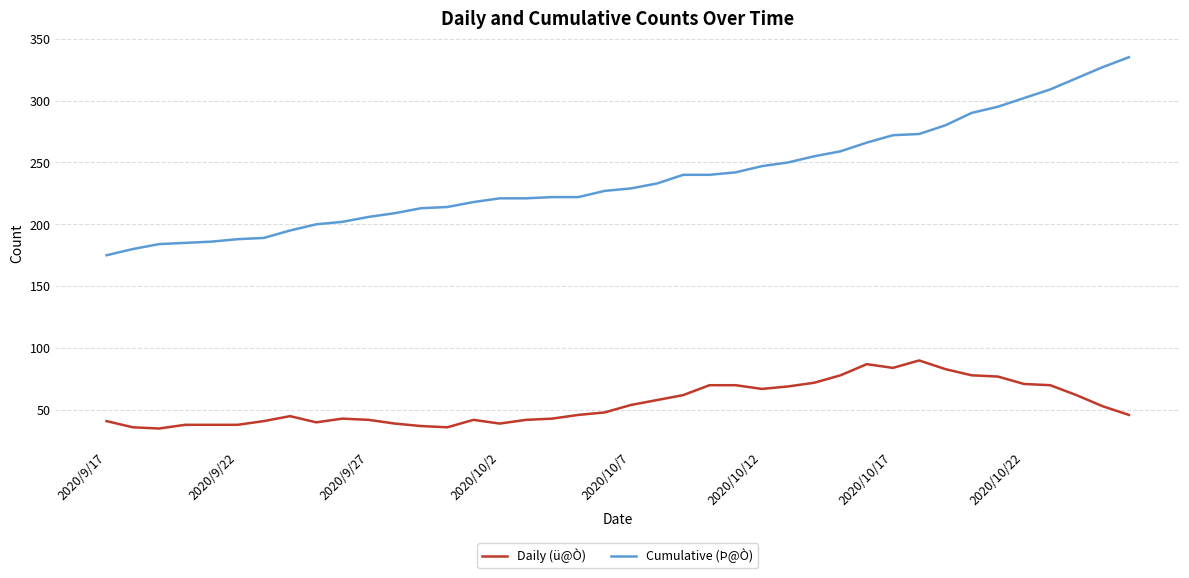

True or false: Cumulative (Þ@Ò) and Daily (ü@Ò) intersect in this chart.

False